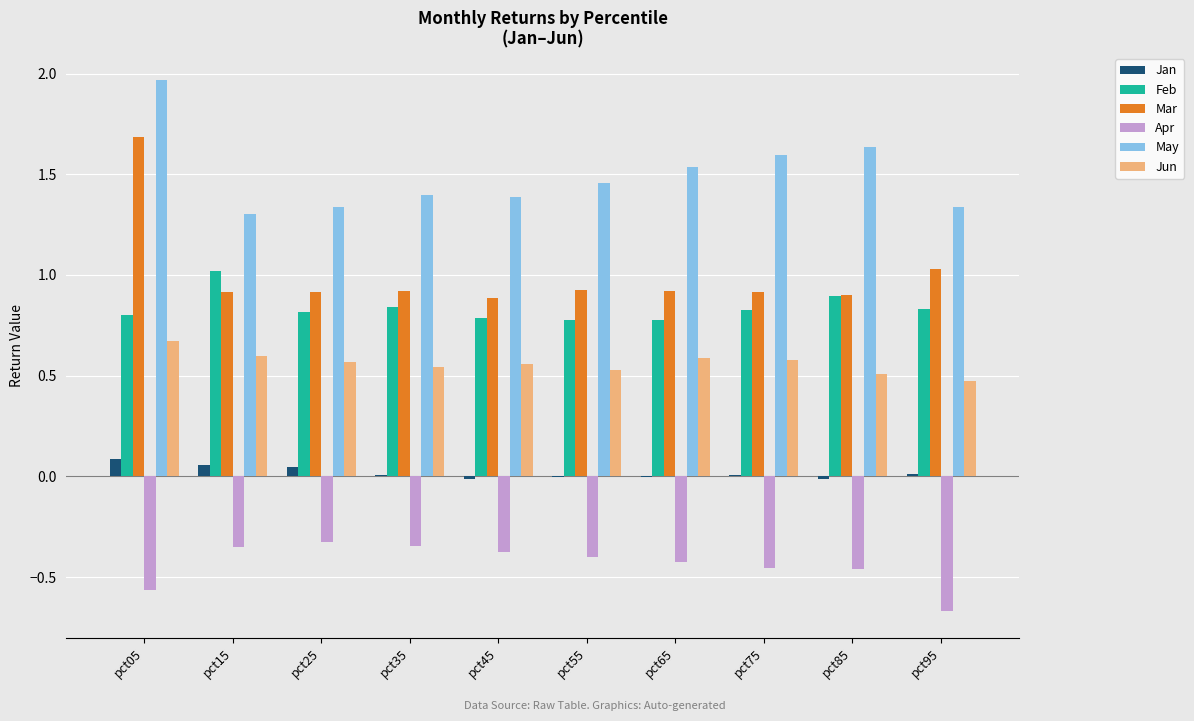

Which category has the highest value across all series?

pct05